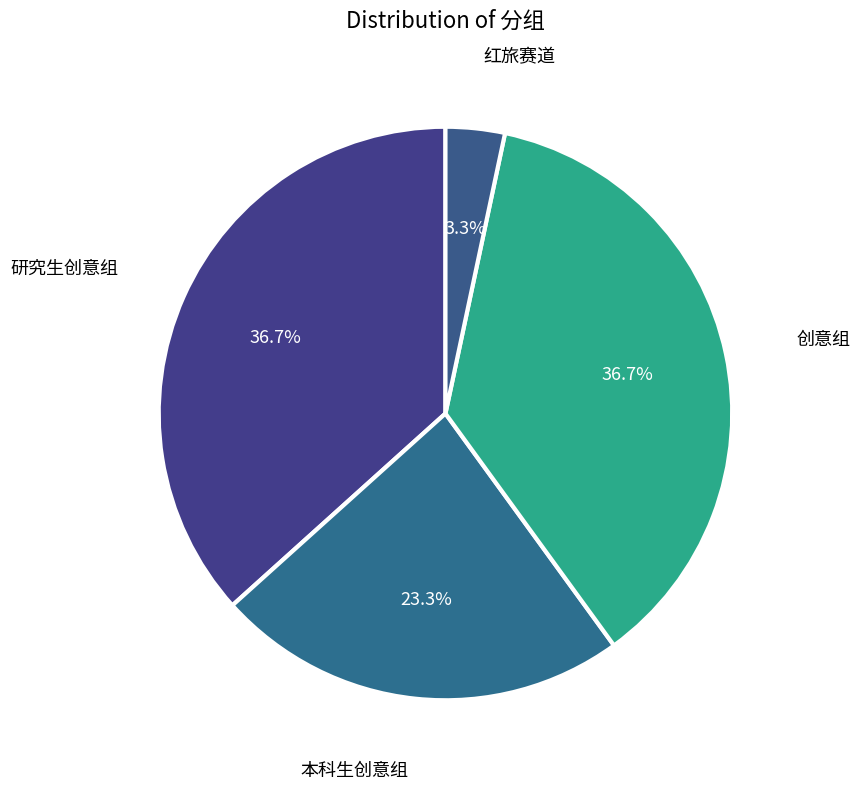

Is there any slice that represents more than half of the pie?

No